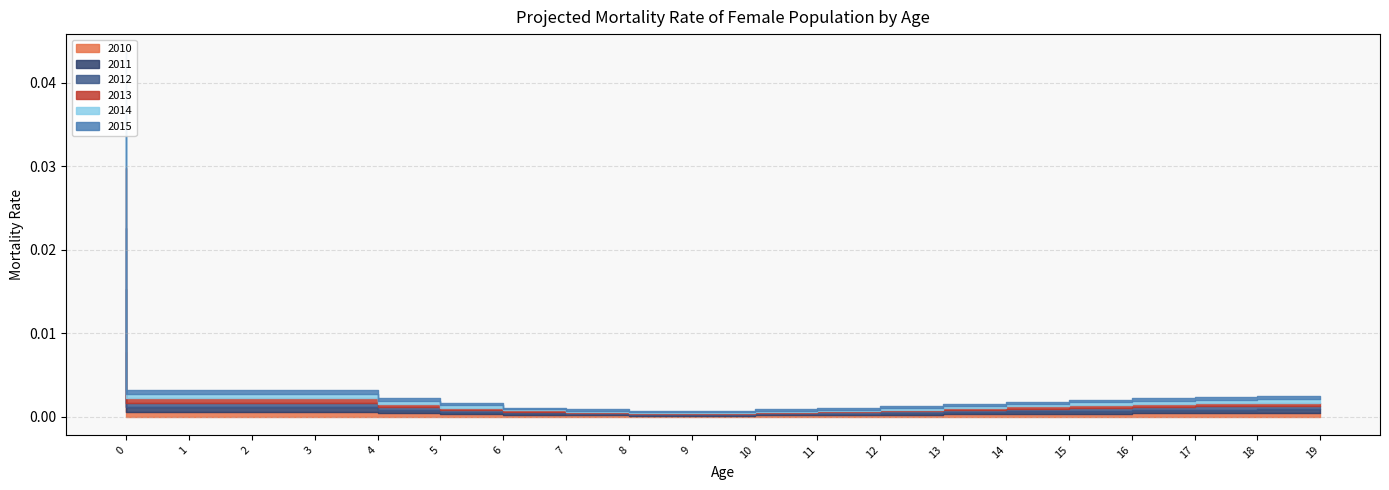

Does the chart have visible grid lines?

Yes